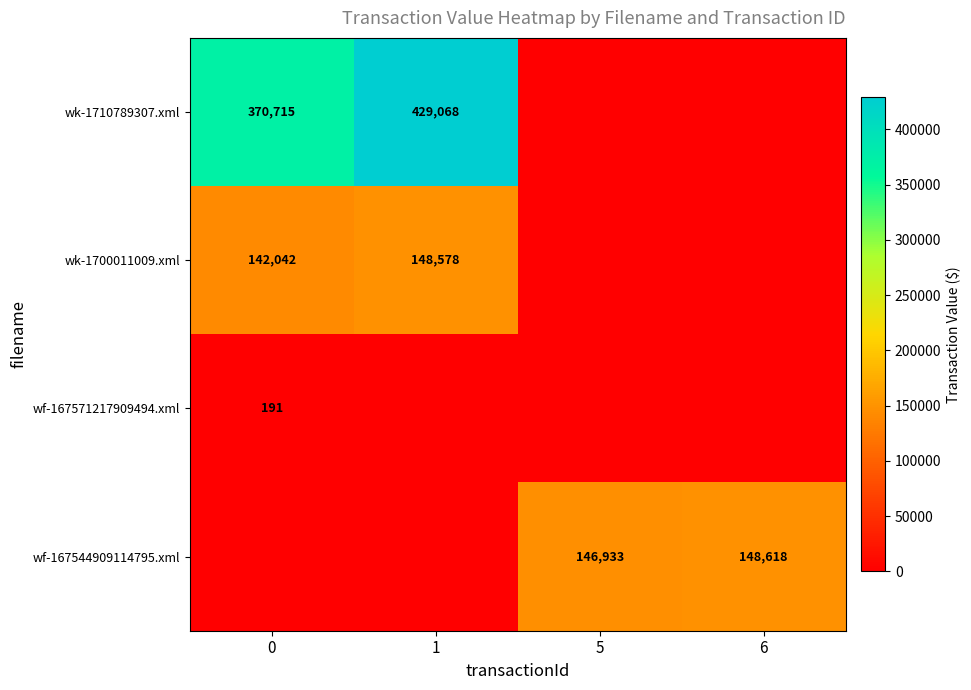

The wk-1710789307.xml series shows 429068 at 1. True or false?

True